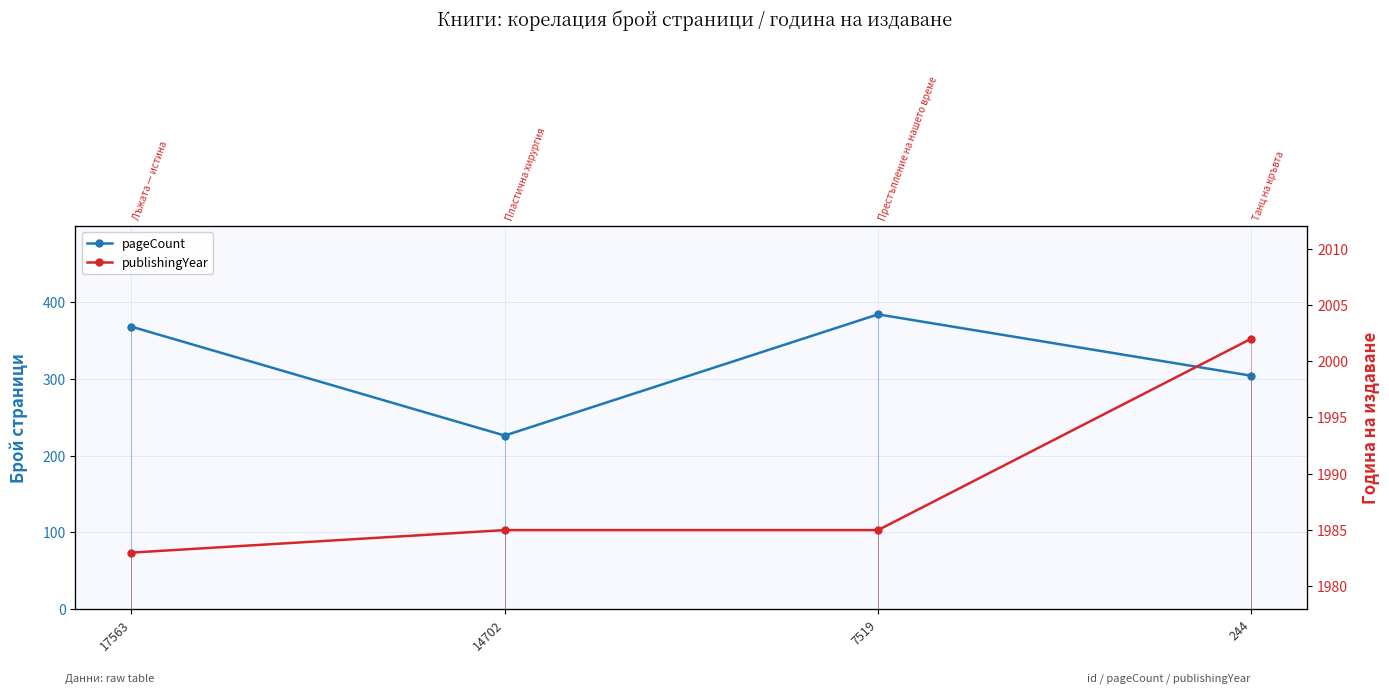

Rank the series by their maximum value, from highest to lowest.

publishingYear, pageCount